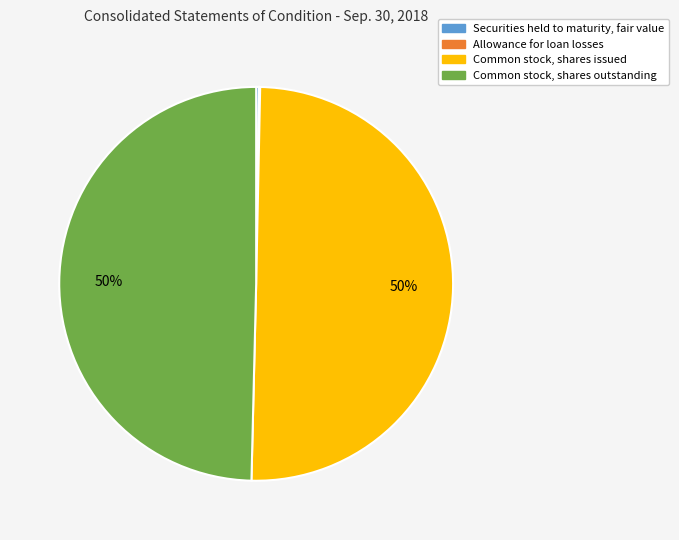

To the nearest percent, what percentage of the pie is Common stock, shares outstanding?

50%